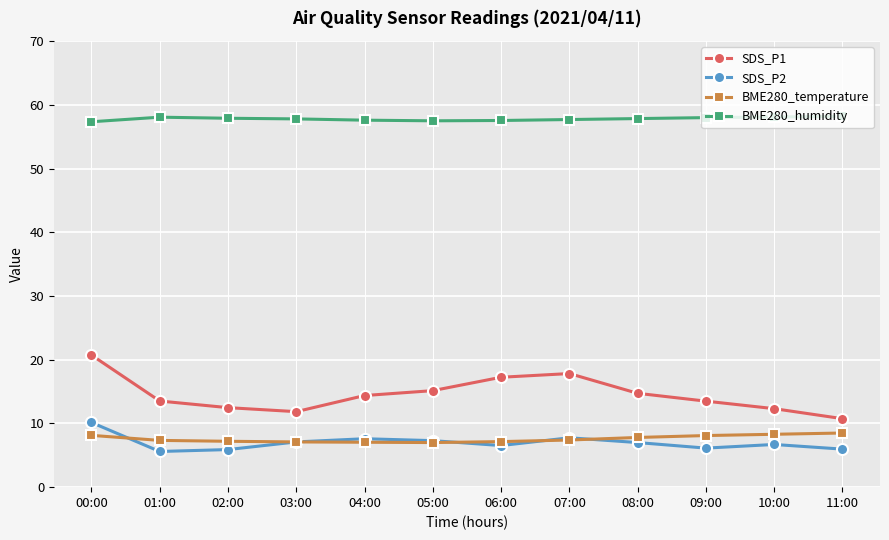

List the series in order of their peak value, highest first.

BME280_humidity, SDS_P1, SDS_P2, BME280_temperature